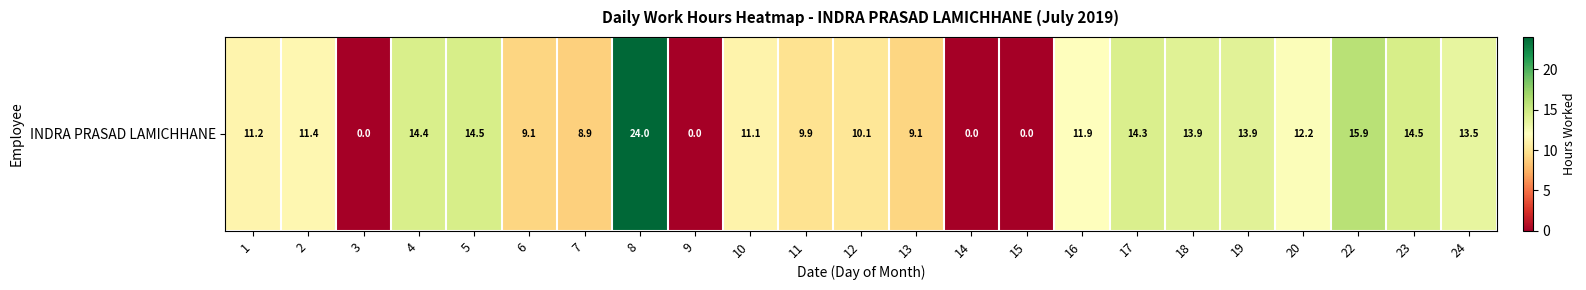

The value at 4 is 6.2. True or false?

False